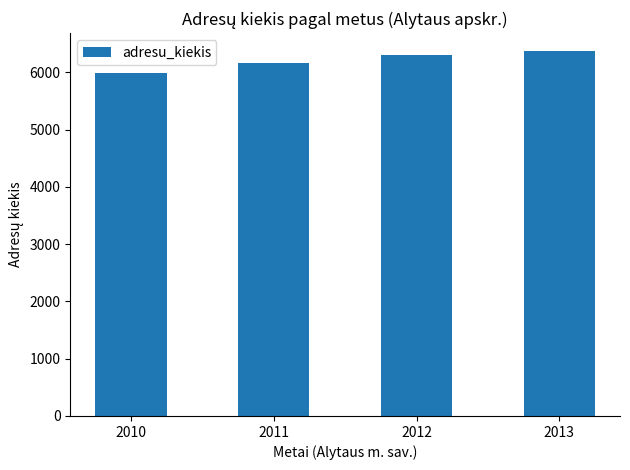

What is the change in value from 2011 to 2013?

+210